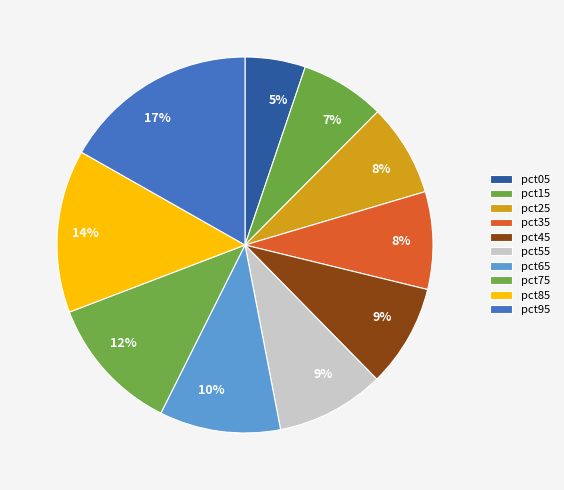

To the nearest percent, what portion does pct05 represent?

5%